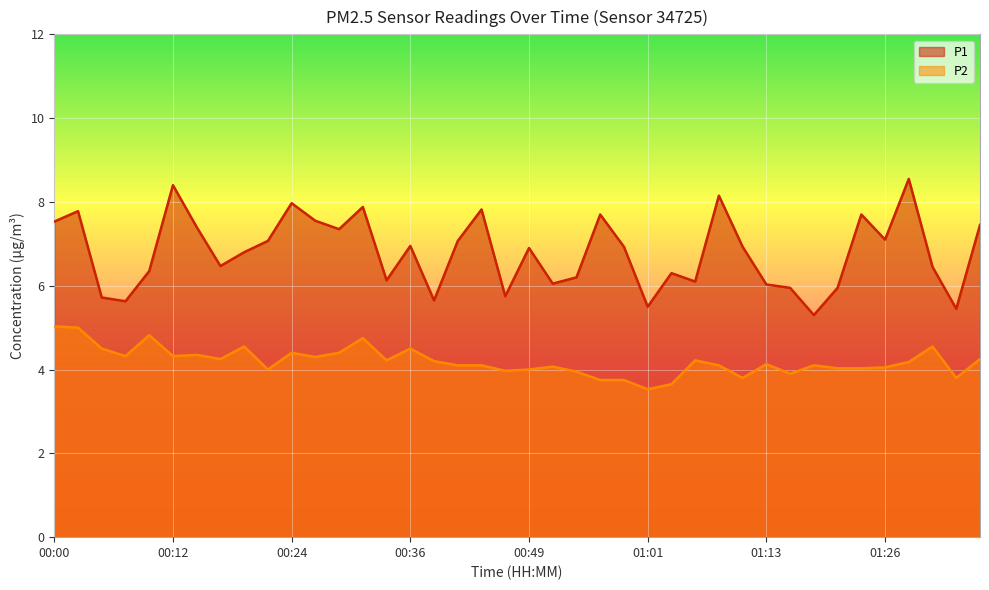

How many lines are shown in the chart?

2